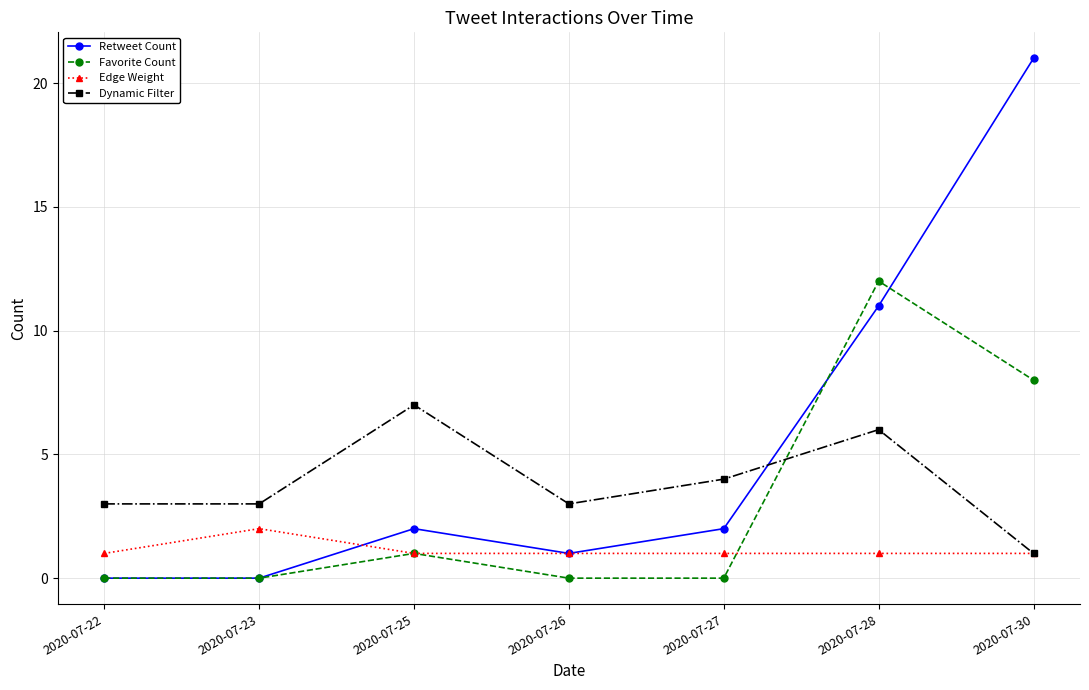

The value of Favorite Count at 2020-07-26 is 7. True or false?

False